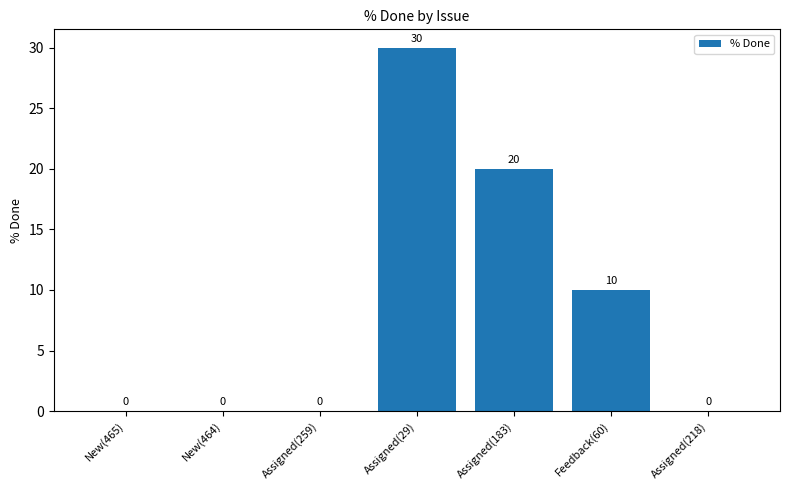

Are the bars grouped side by side (vs. stacked)?

No